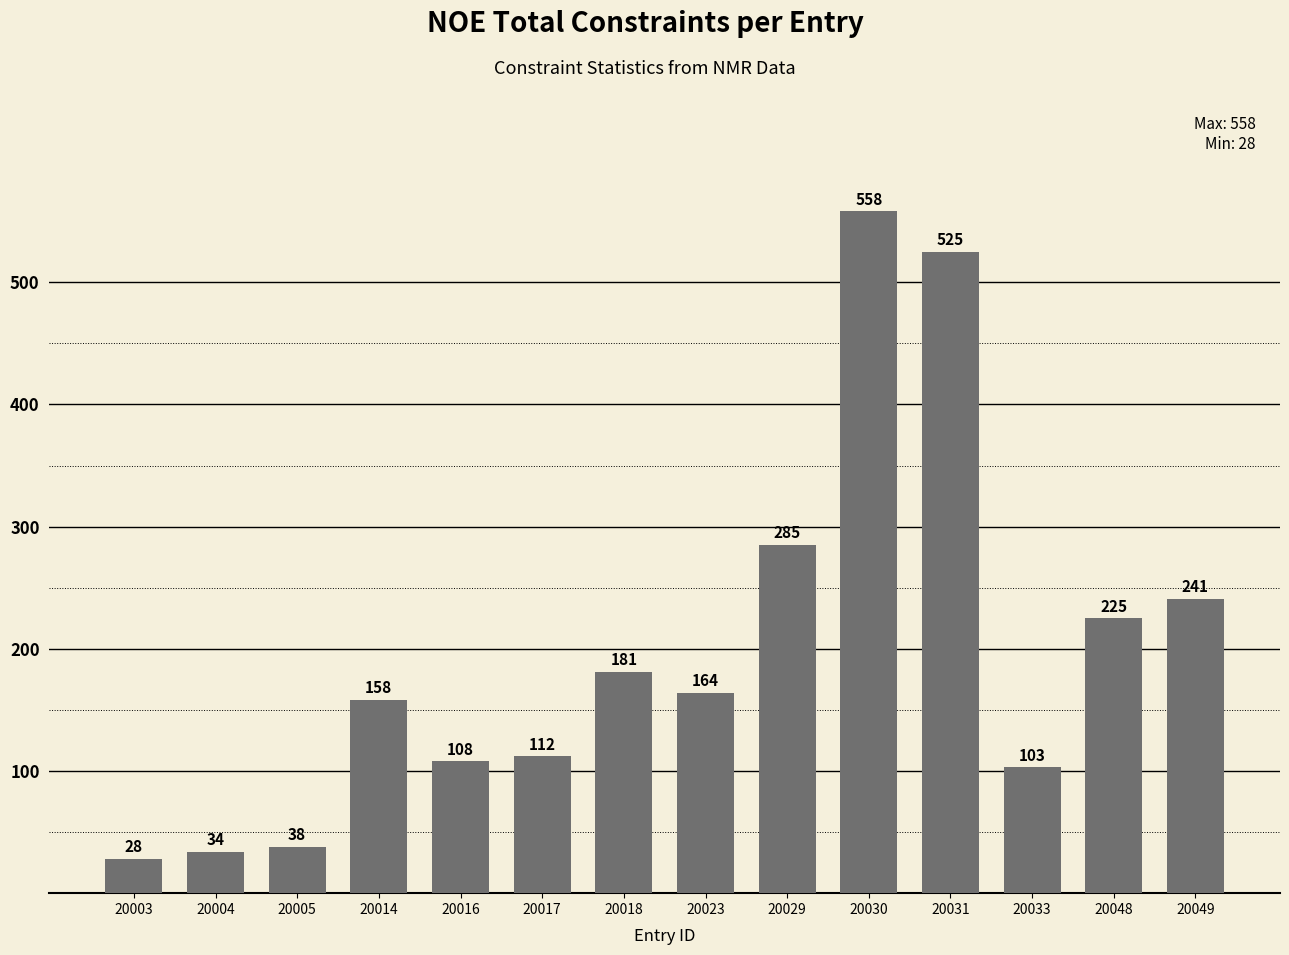

How many data points does each series have?

14